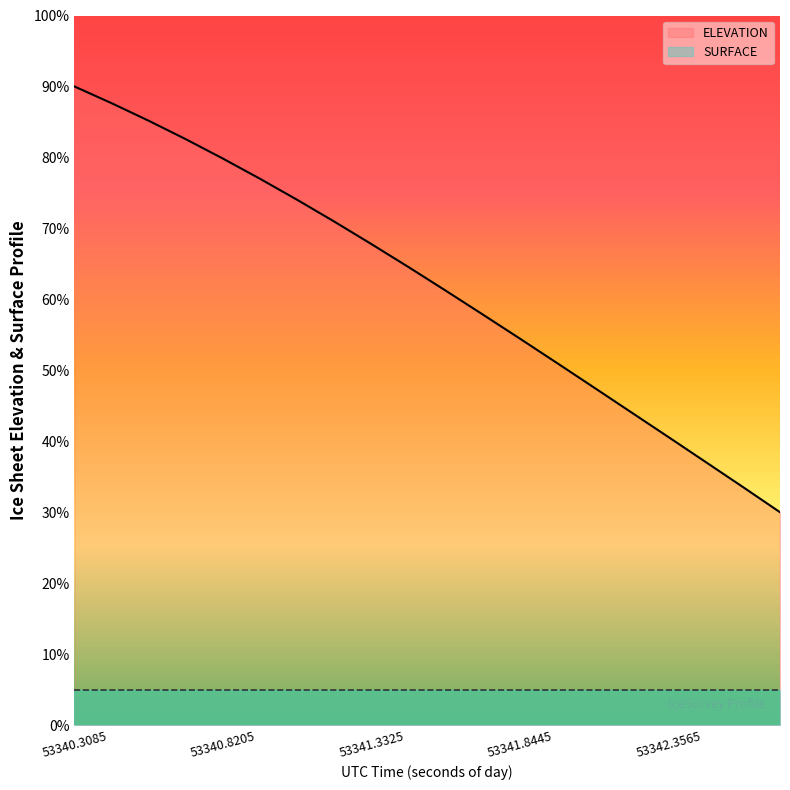

Approximately how many times larger is the value at 53342.1005 compared to 53340.3085?

0.5